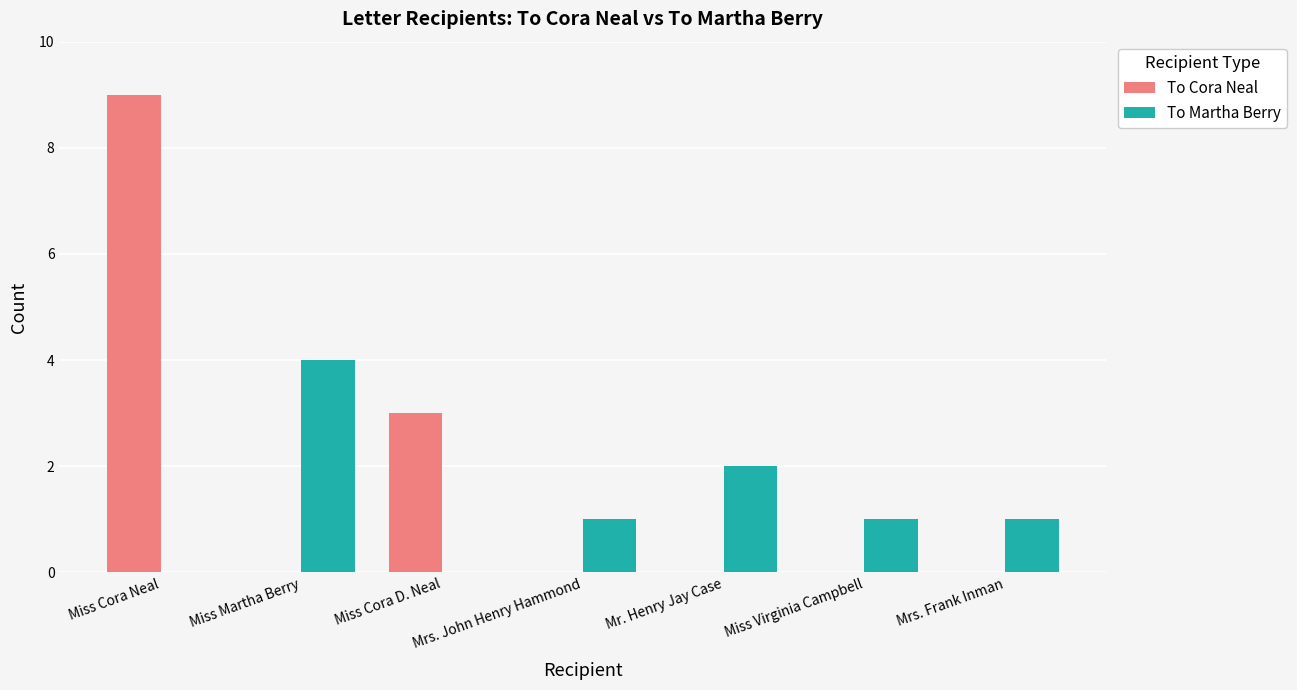

Does the chart contain stacked bars?

No